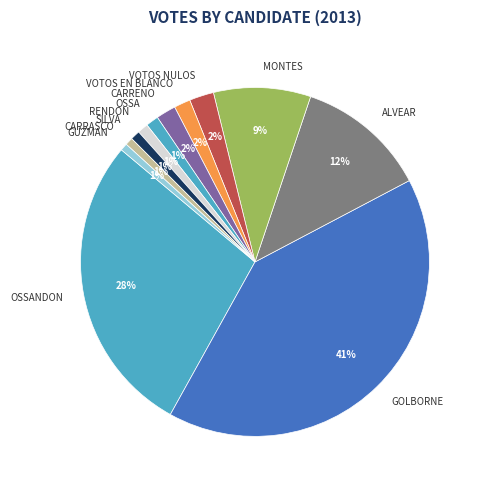

Is there any slice that represents more than half of the pie?

No